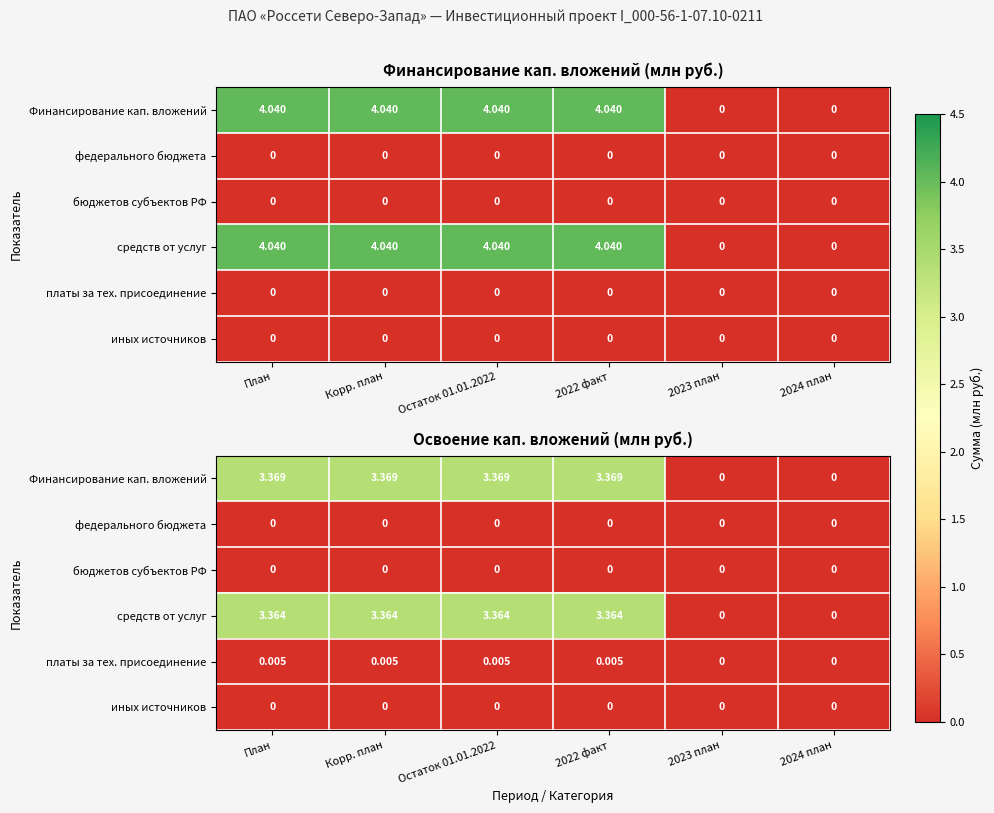

How many series are shown in this chart?

6